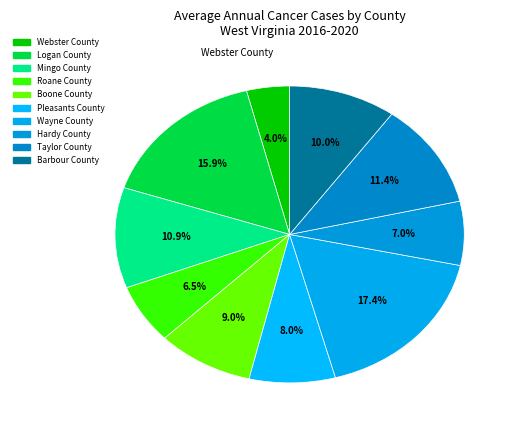

What portion of the pie excludes Mingo County?

89.1%